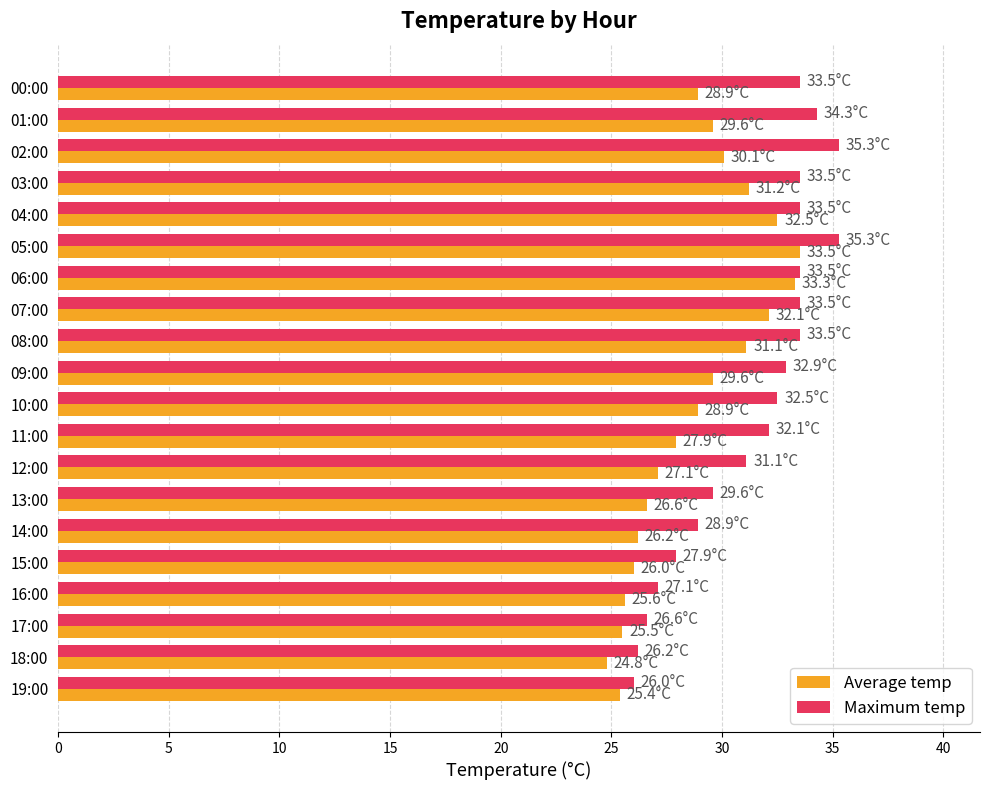

Which category has the lowest value in the Average temp series?

18:00